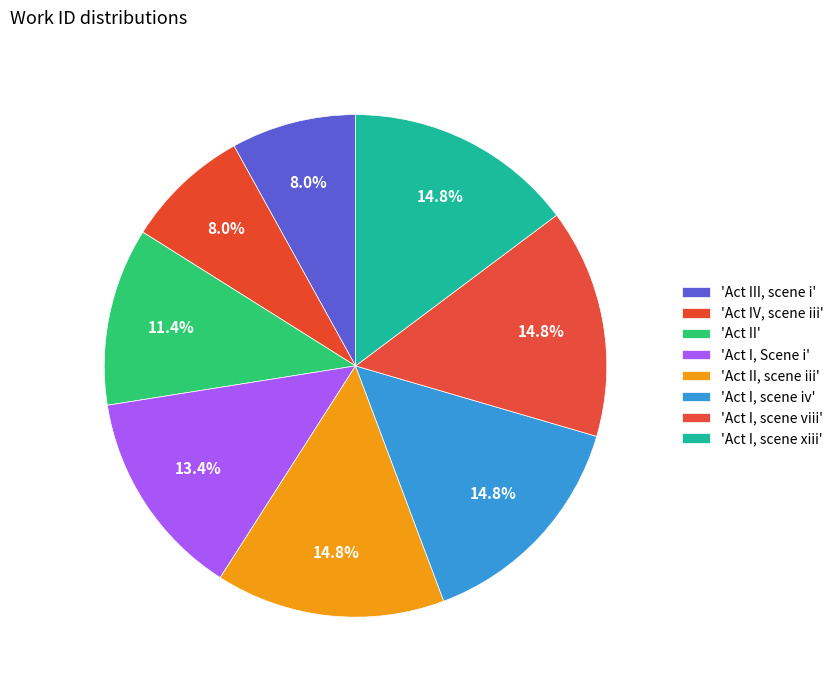

How many segments does this pie chart have?

8